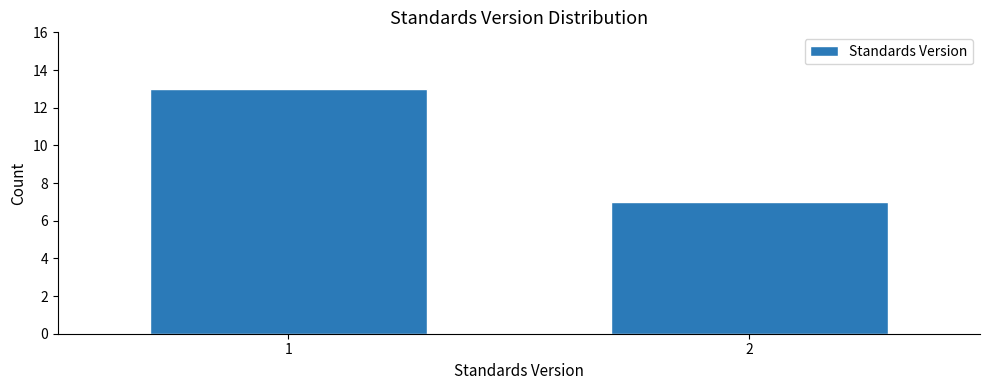

Reading left to right, transcribe all the data shown in this chart.

13	7